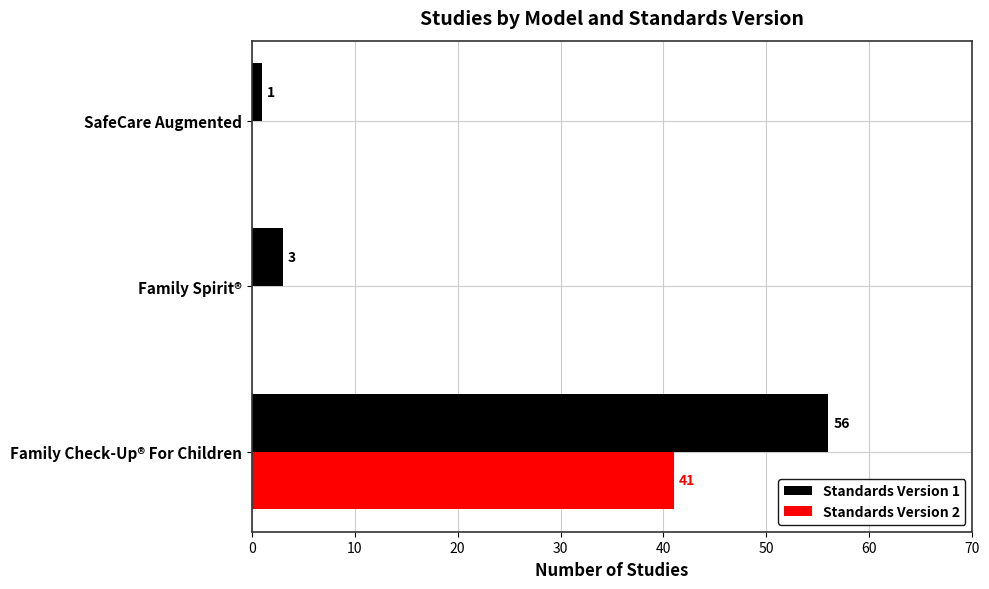

Is it true that Standards Version 1 equals 74 at Family Check-Up® For Children?

False